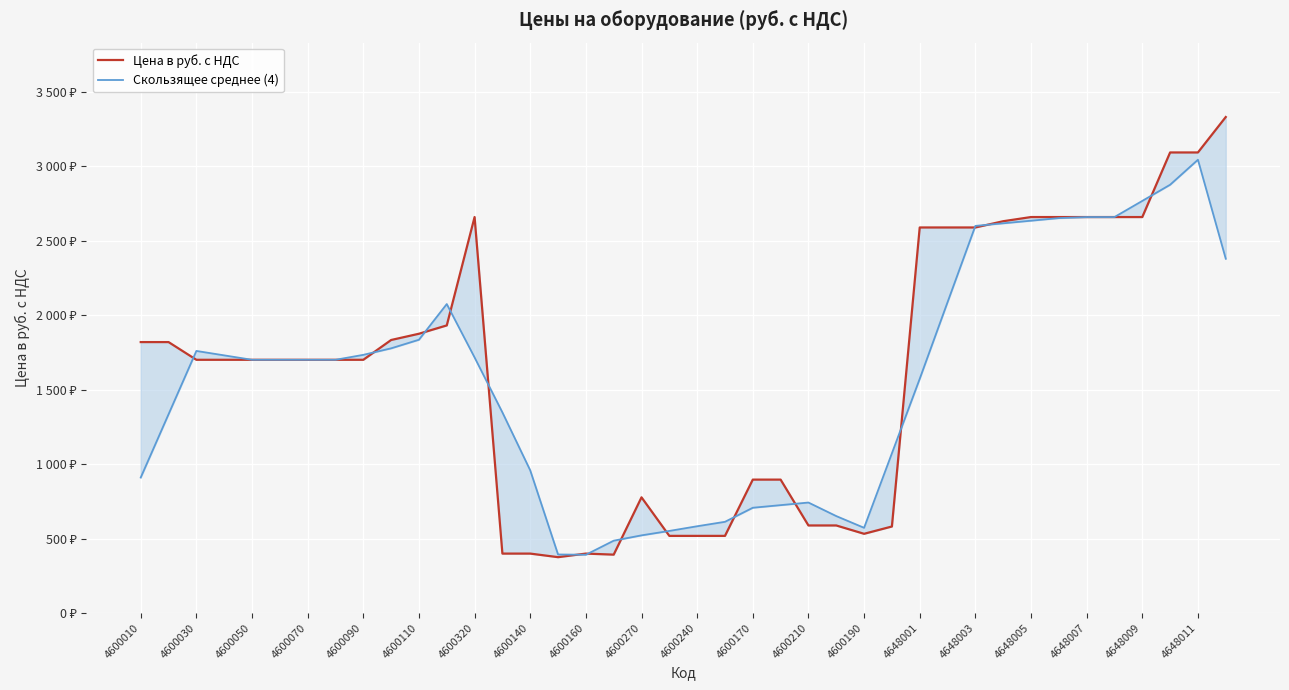

Reading left to right, what are all the values shown in this chart?

Цена в руб. с НДС: 1820.0	1820.0	1701.0	1701.0	1701.0	1701.0	1701.0	1701.0	1701.0	1834.0	1876.0	1932.0	2660.0	399.0	399.0	375.0	399.0	392.0	777.0	518.0	518.0	518.0	896.0	896.0	588.0	588.0	532.0	581.0	2590.0	2590.0	2590.0	2632.0	2660.0	2660.0	2660.0	2660.0	2660.0	3094.0	3094.0	3332.0
Скользящее среднее (4): 910.0	1335.2	1760.5	1730.8	1701.0	1701.0	1701.0	1701.0	1734.2	1778.0	1835.8	2075.5	1716.8	1347.5	958.2	393.0	391.2	485.8	521.5	551.2	582.8	612.5	707.0	724.5	742.0	651.0	572.2	1072.8	1573.2	2087.8	2600.5	2618.0	2635.5	2653.0	2660.0	2660.0	2768.5	2877.0	3045.0	2380.0